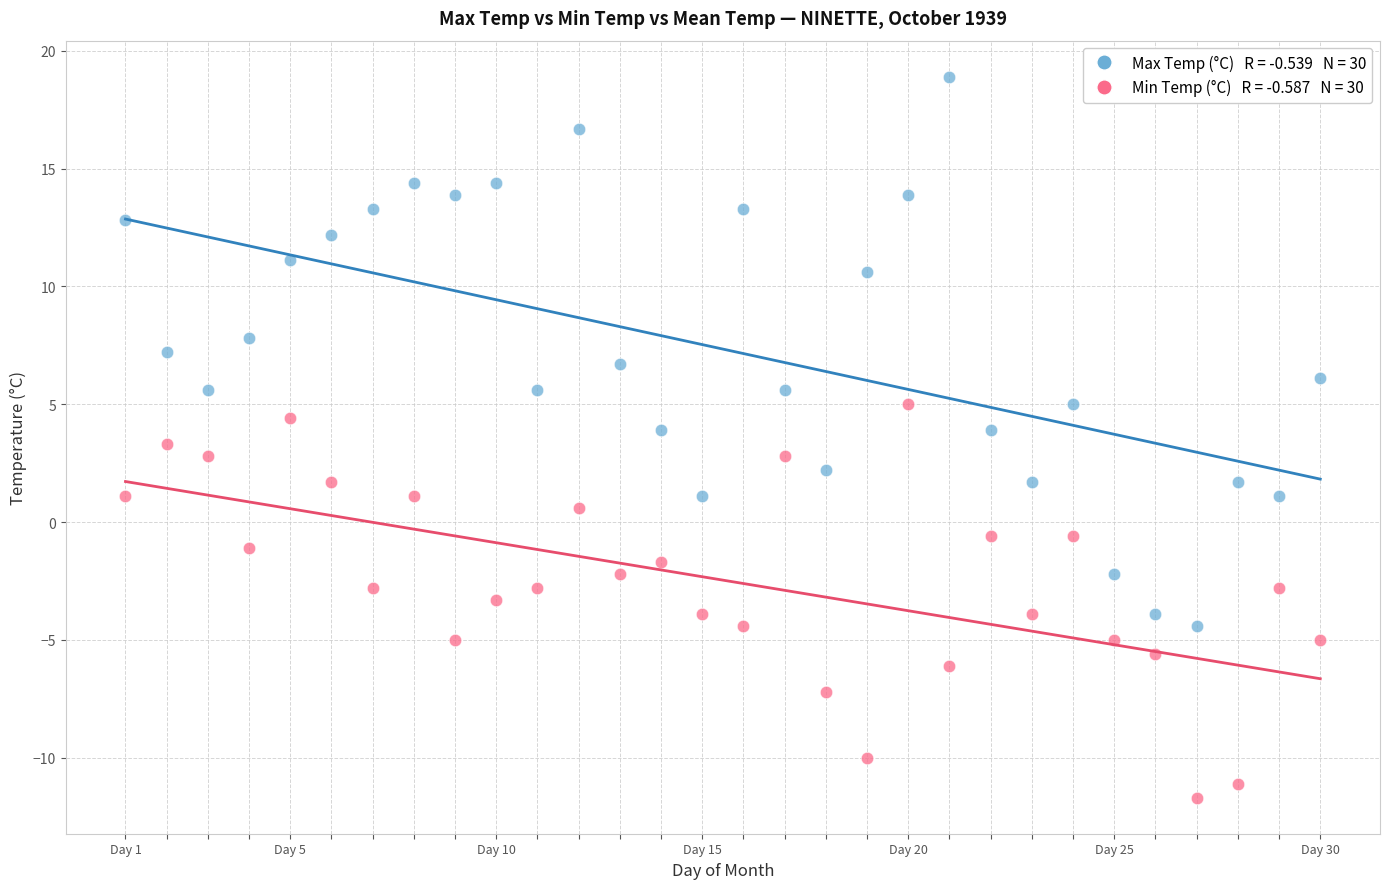

Across all data points, what is the range of X values (max minus min)?

29.0